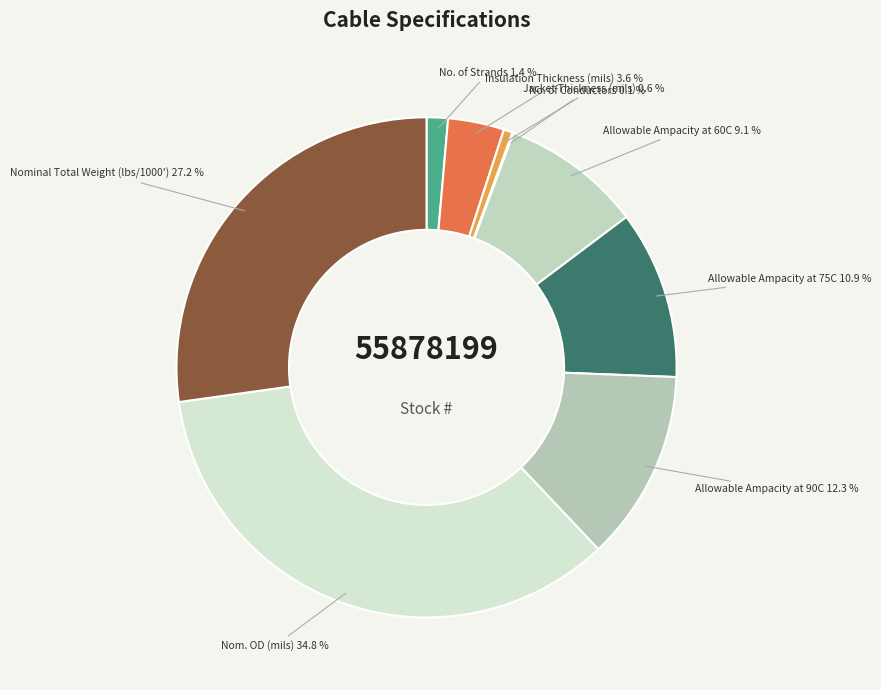

To the nearest percent, what is the difference between the Nom. OD (mils) and Allowable Ampacity at 60C slice percentages?

26%